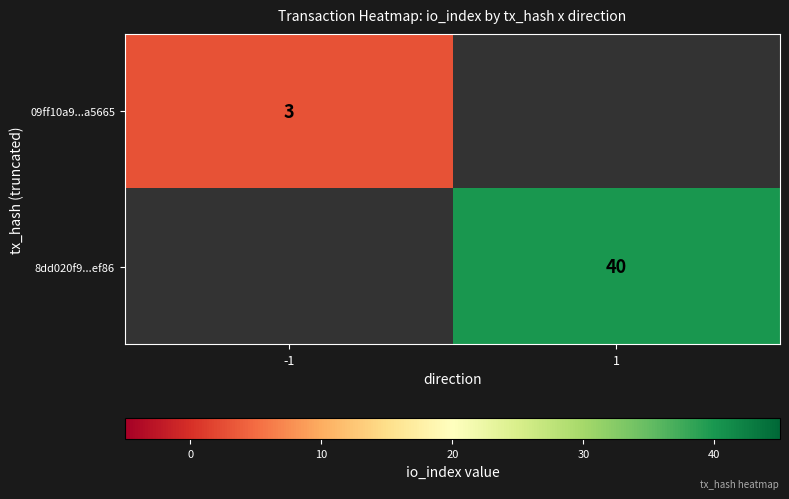

True or false: 09ff10a9...a5665 has a value of 3 at -1.

True